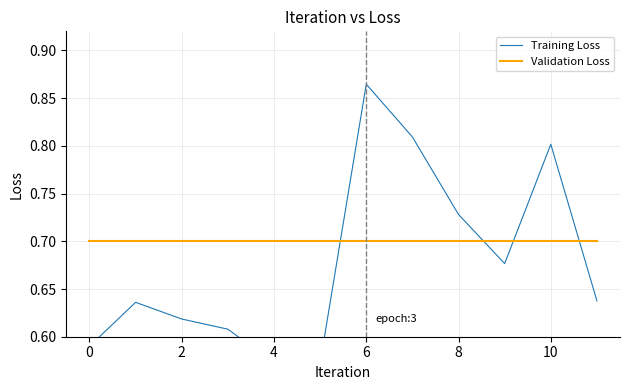

What is the value of the Training Loss point at the 7th from the left?

0.9